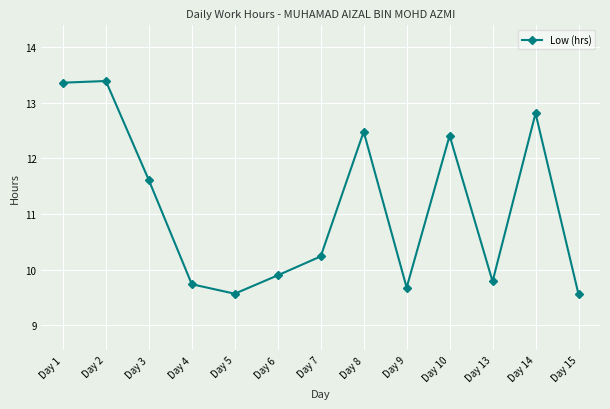

Does the chart have visible grid lines?

Yes